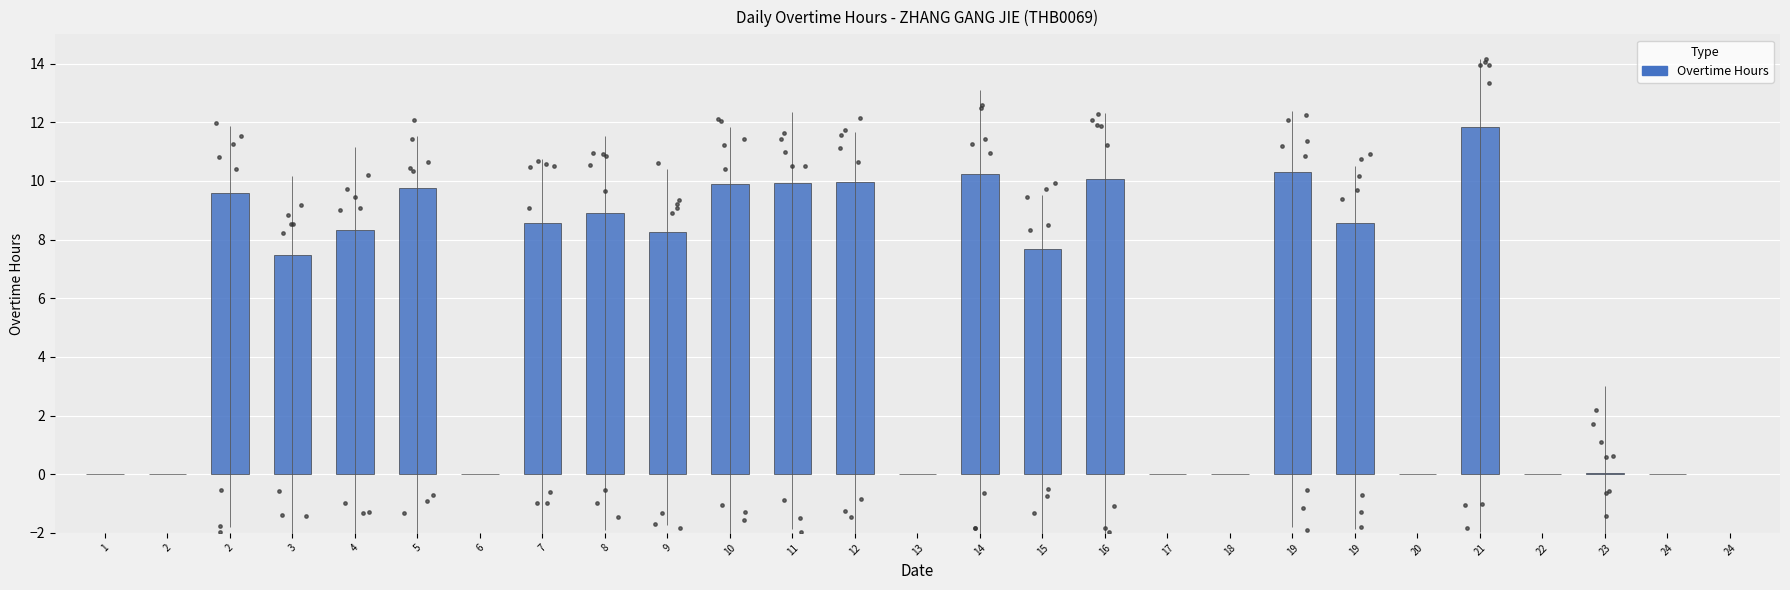

Which has a higher value, 12 or 1?

12